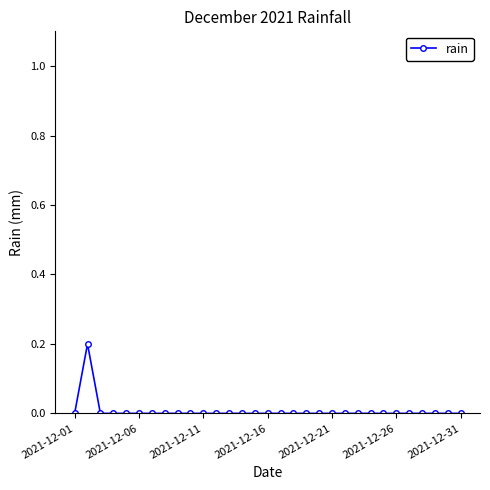

Is it true that the value at 2021-12-21 is 0.0?

True